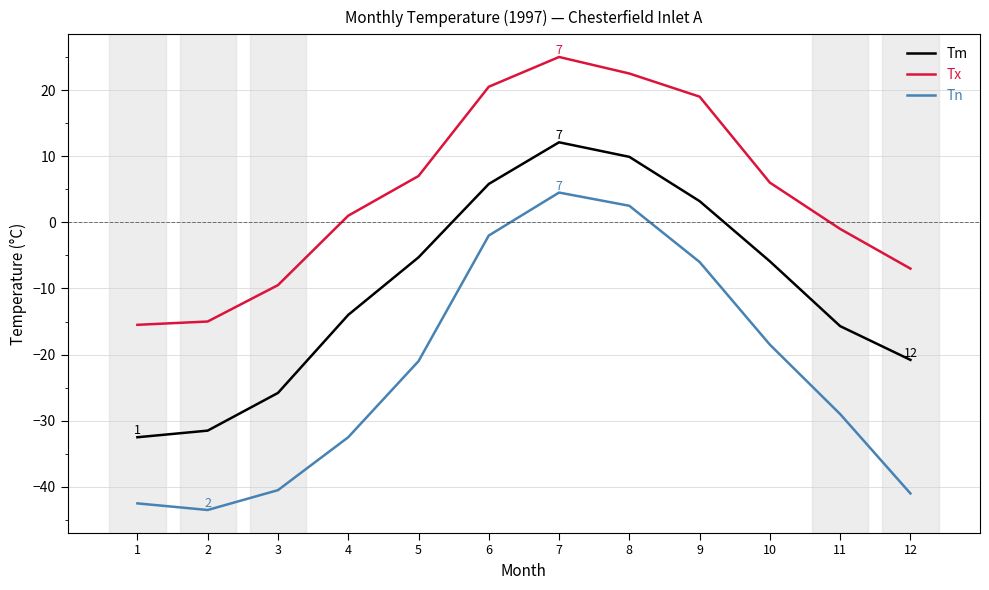

Which series has the widest spread of values?

Tn